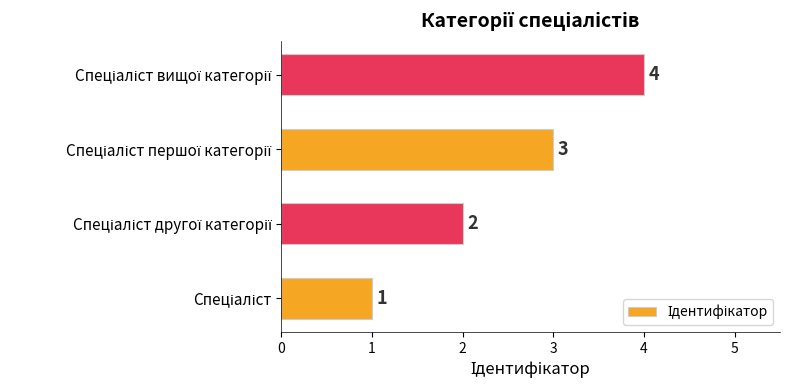

Count the values in the range 2 to 4.

3